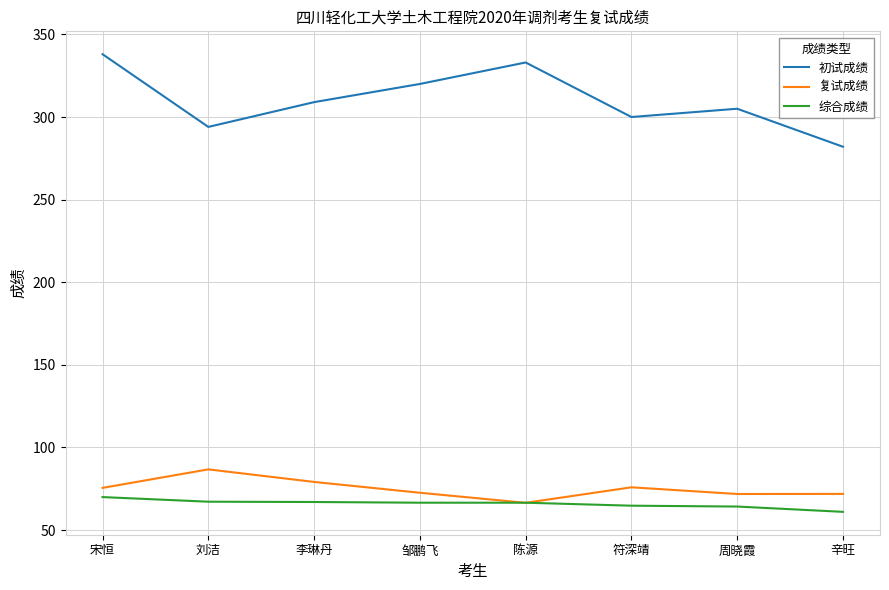

True or false: 初试成绩 and 综合成绩 cross at least once.

False